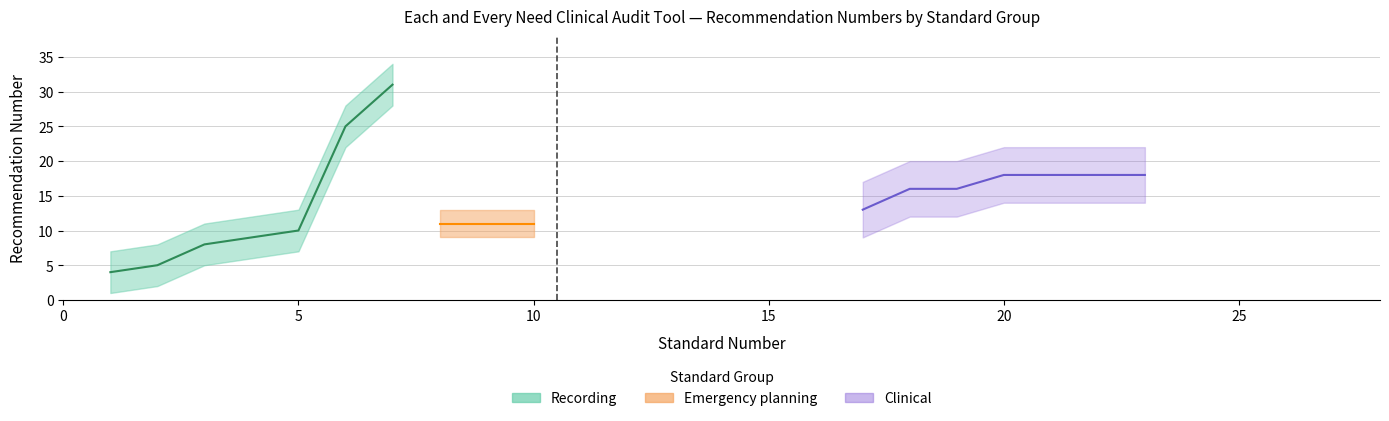

Which series has the largest total across all categories?

Clinical